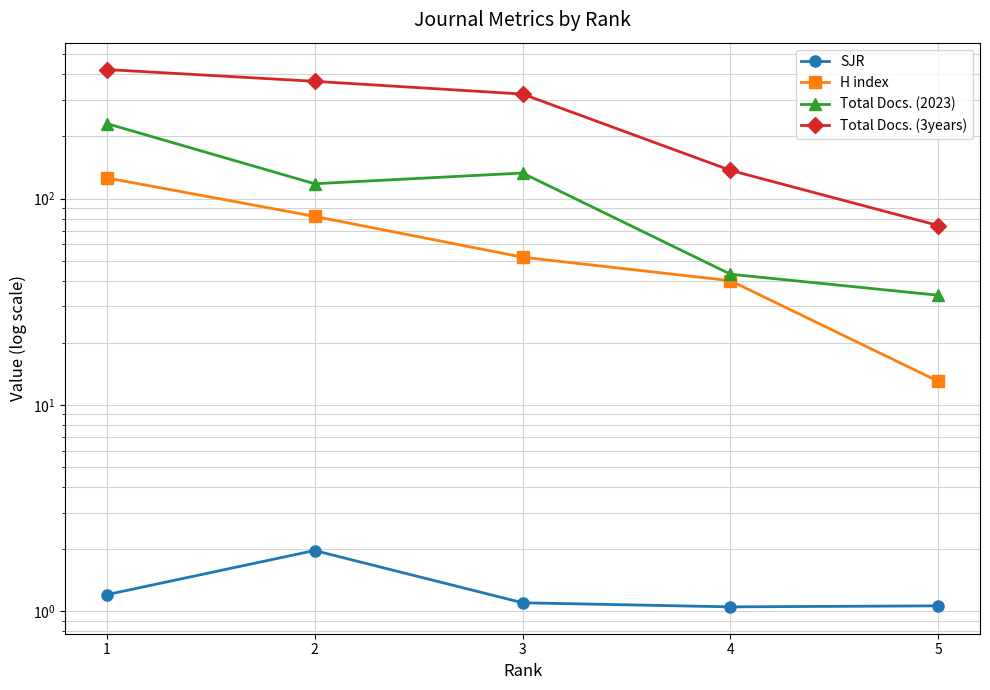

How many data points in Total Docs. (3years) are above 321?

2